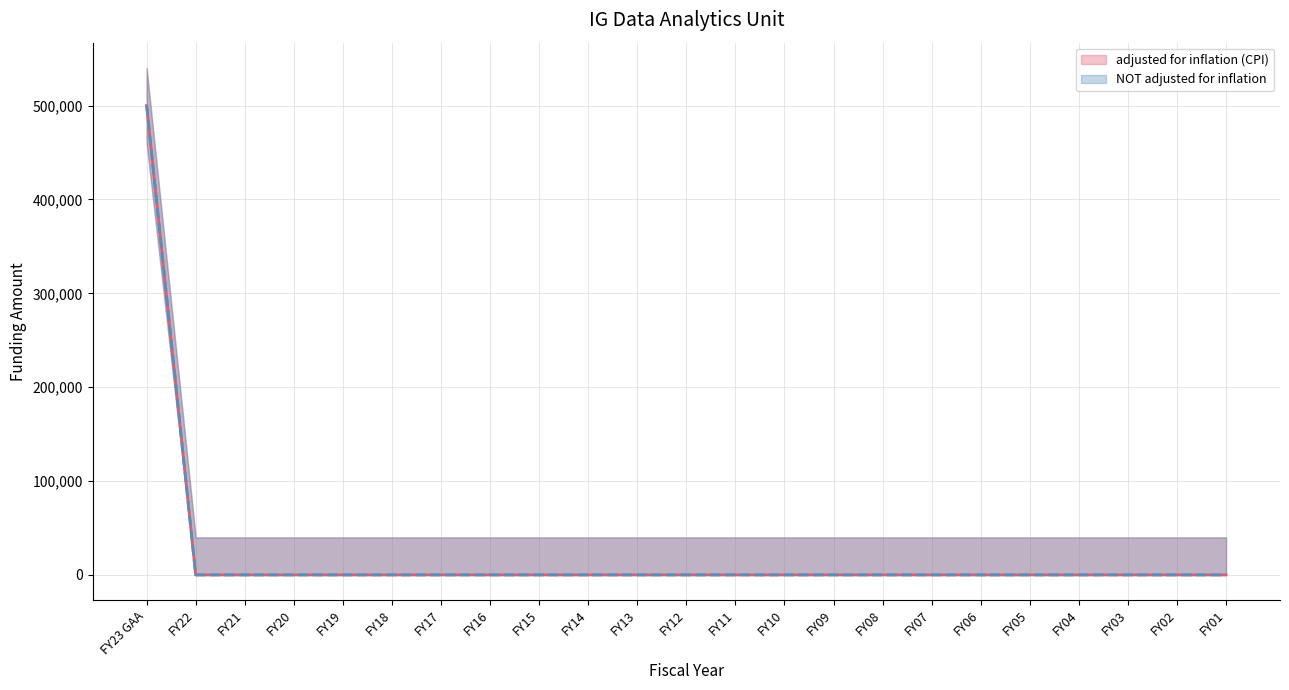

Which series has the largest total across all categories?

adjusted for inflation (CPI) (trend)